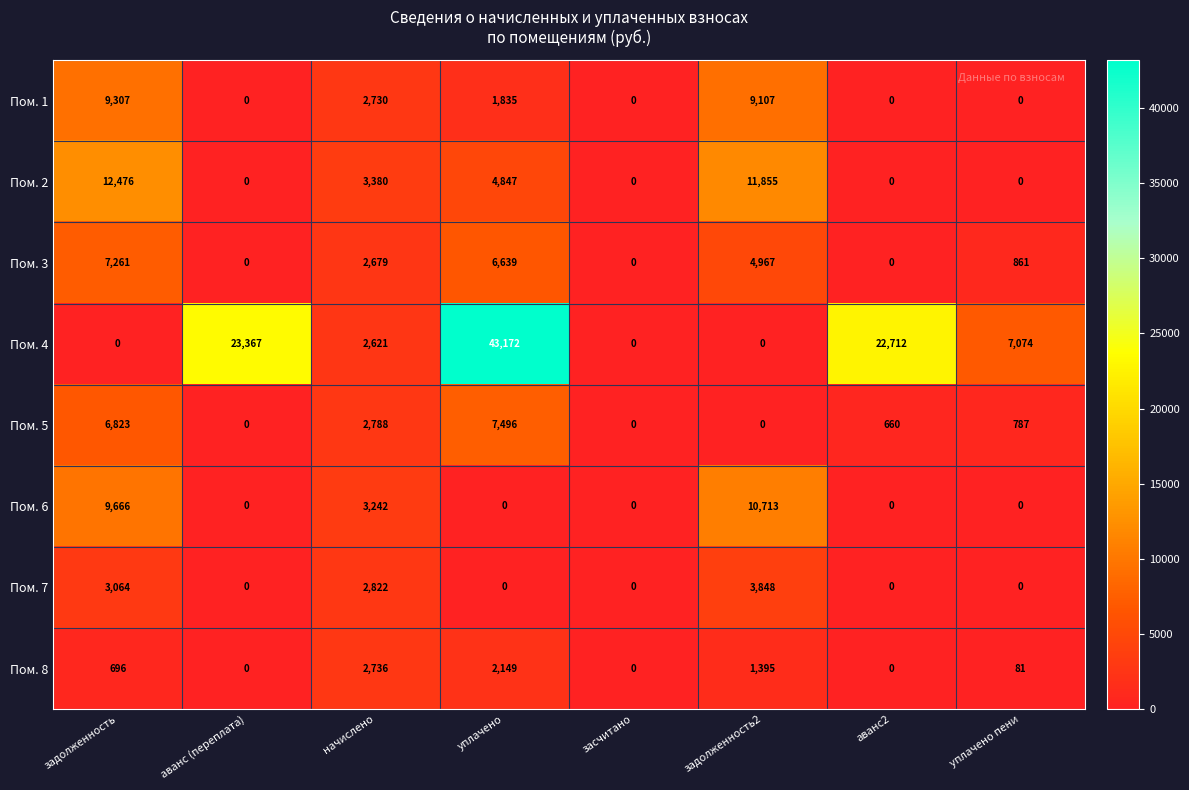

Which series has the largest total across all categories?

Пом. 4